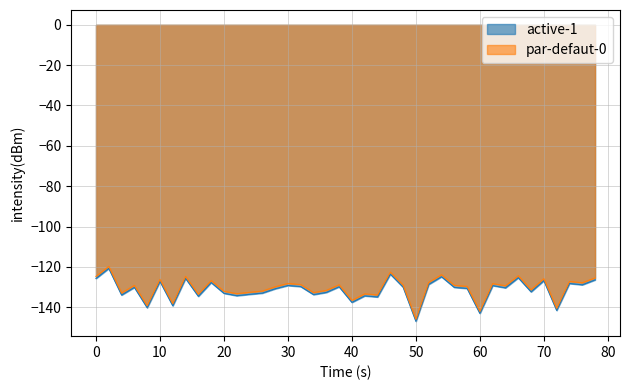

True or false: active-1 has more than 0 points higher than both neighbors.

True